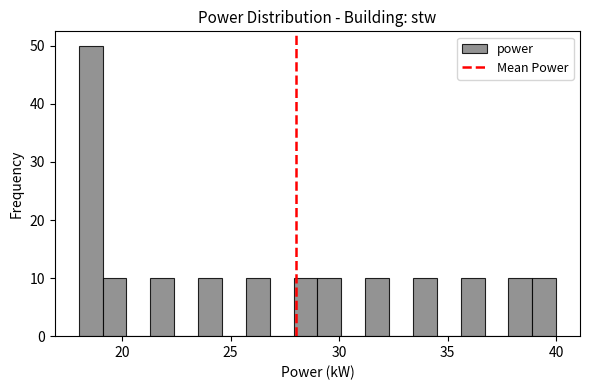

Around what value on the x-axis is the tallest bar? Give the approximate position of its centre, as read against the axis.

18.5